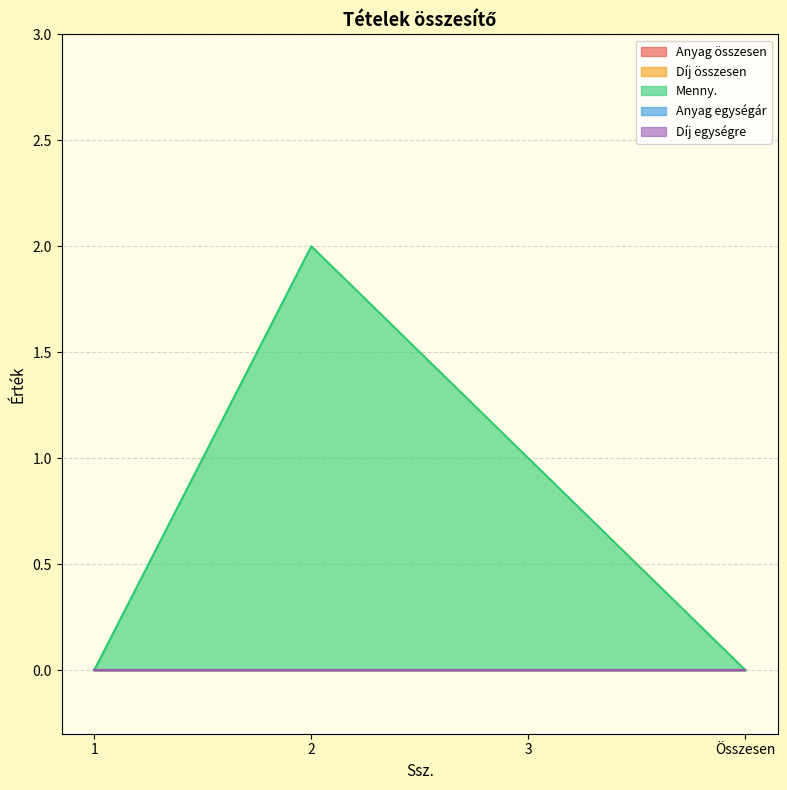

What are all the series names shown in the legend?

Anyag összesen, Díj összesen, Menny., Anyag egységár, Díj egységre